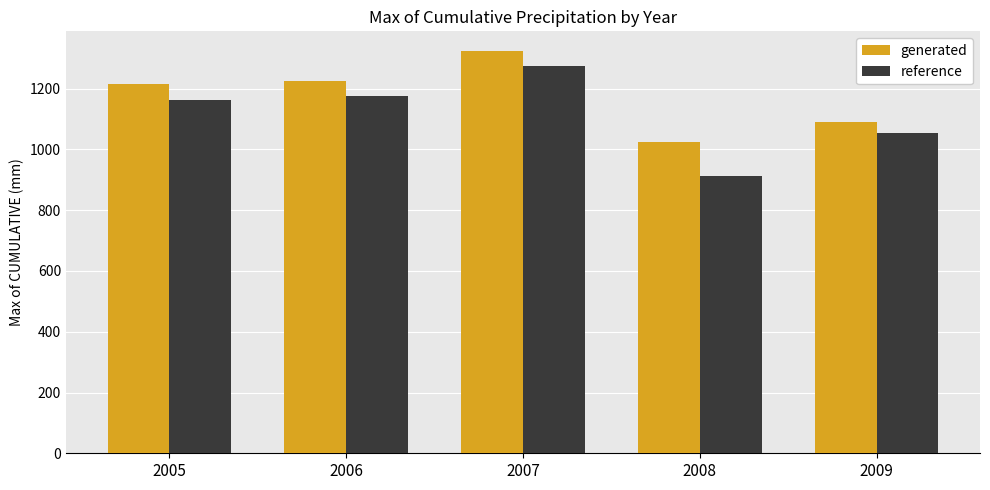

What is the difference between the reference values at 2009 and 2006?

119.4